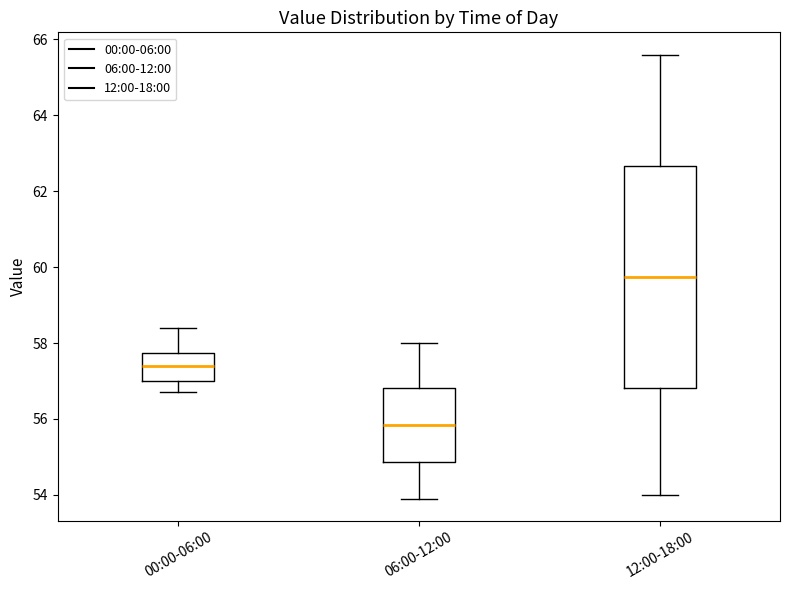

Comparing the boxes themselves (not the whiskers), which one is the tallest?

12:00-18:00